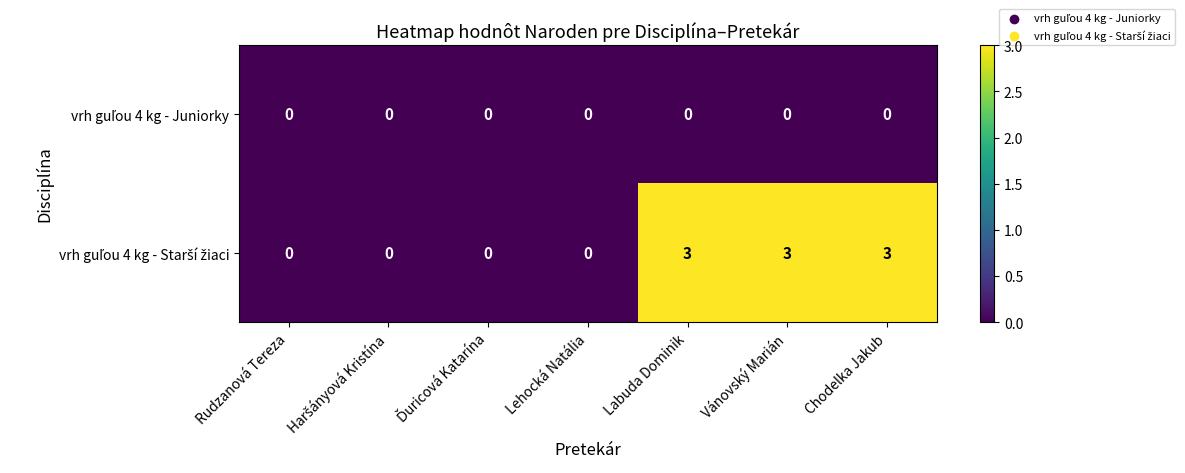

What is the spread (max minus min) of values at Vánovský Marián?

3